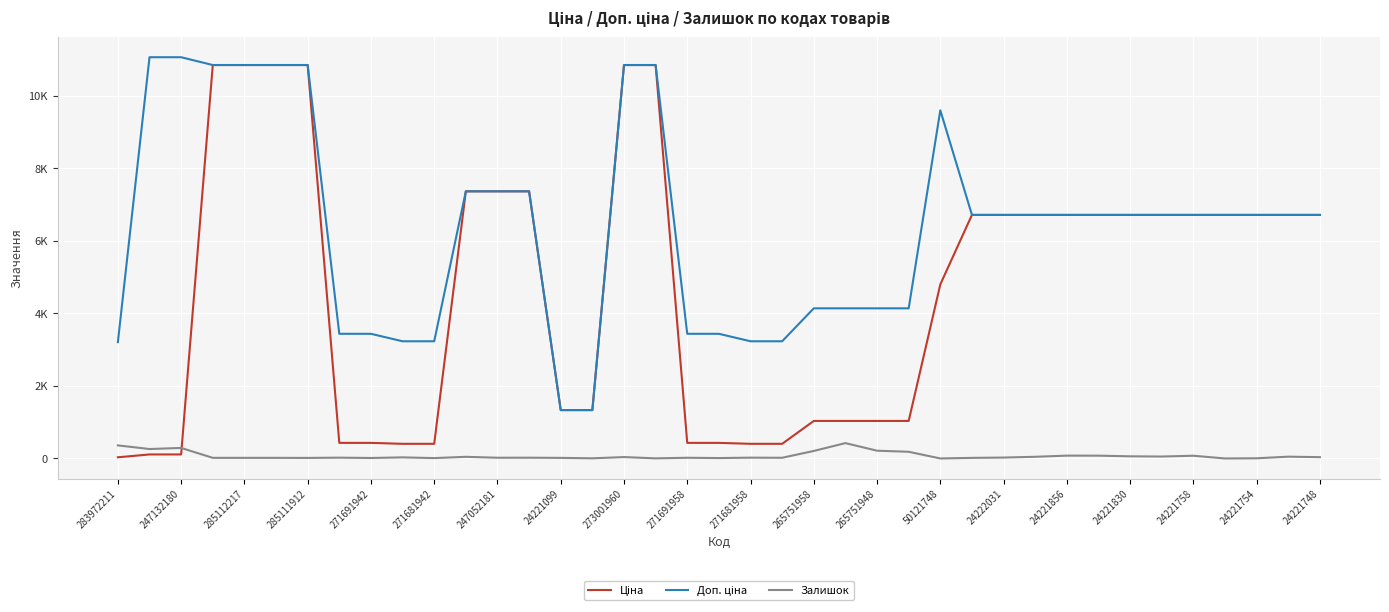

Does the chart have visible grid lines?

Yes